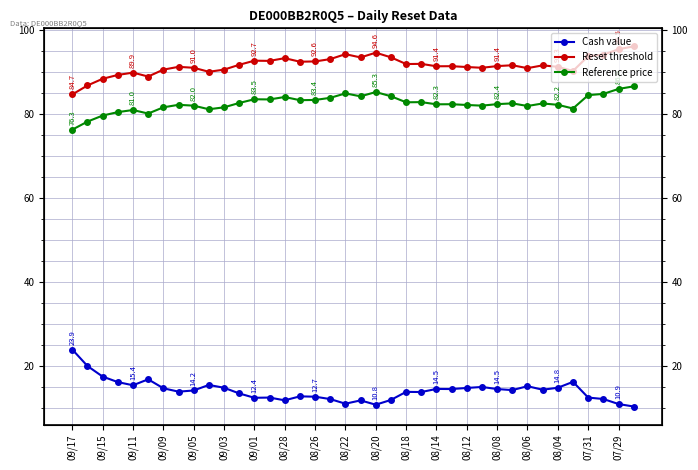

What is the sum of all Reference price values?

3137.0